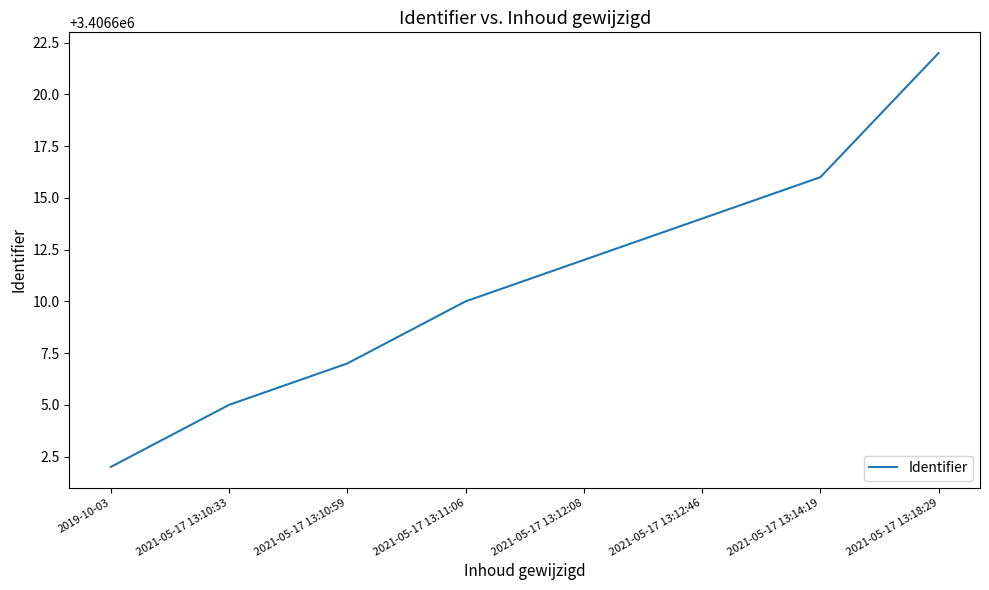

What position from the left is 2021-05-17 13:18:29?

8